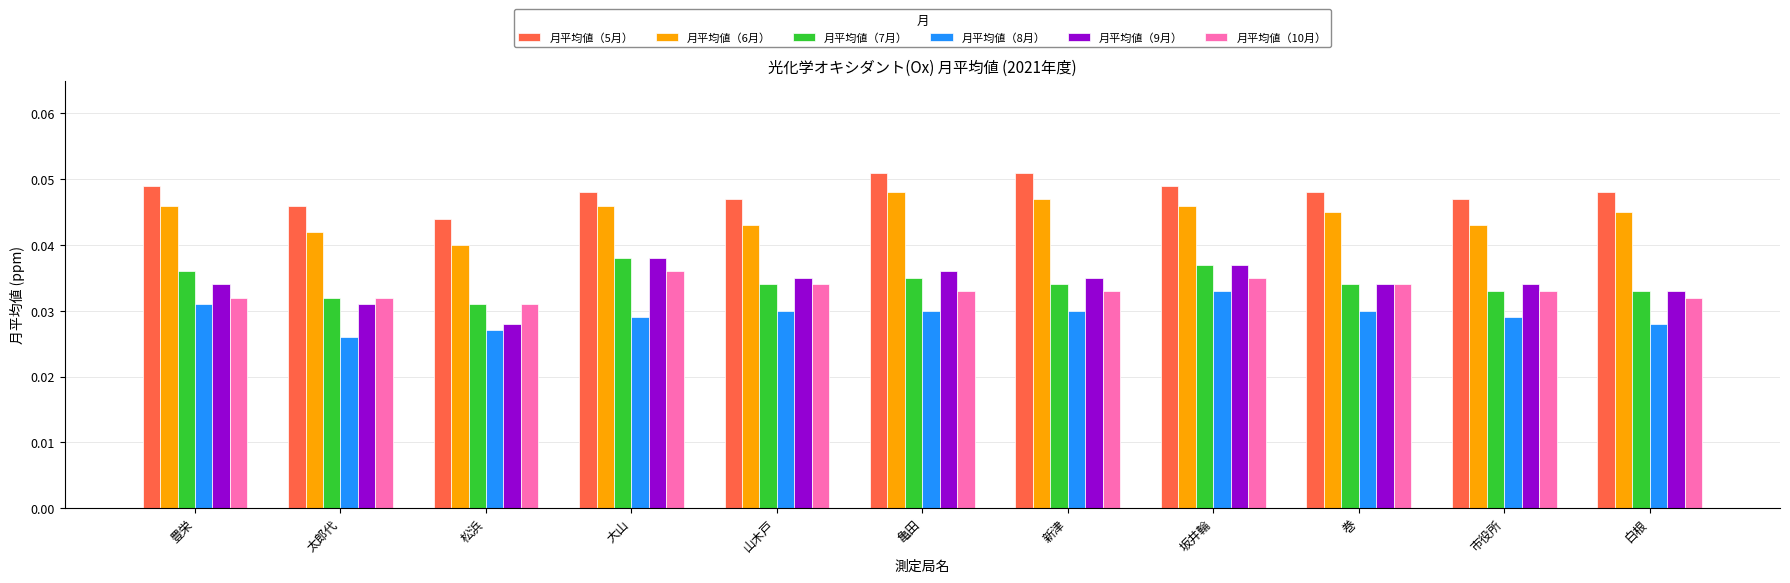

Which series has the largest total across all categories?

月平均値（5月）